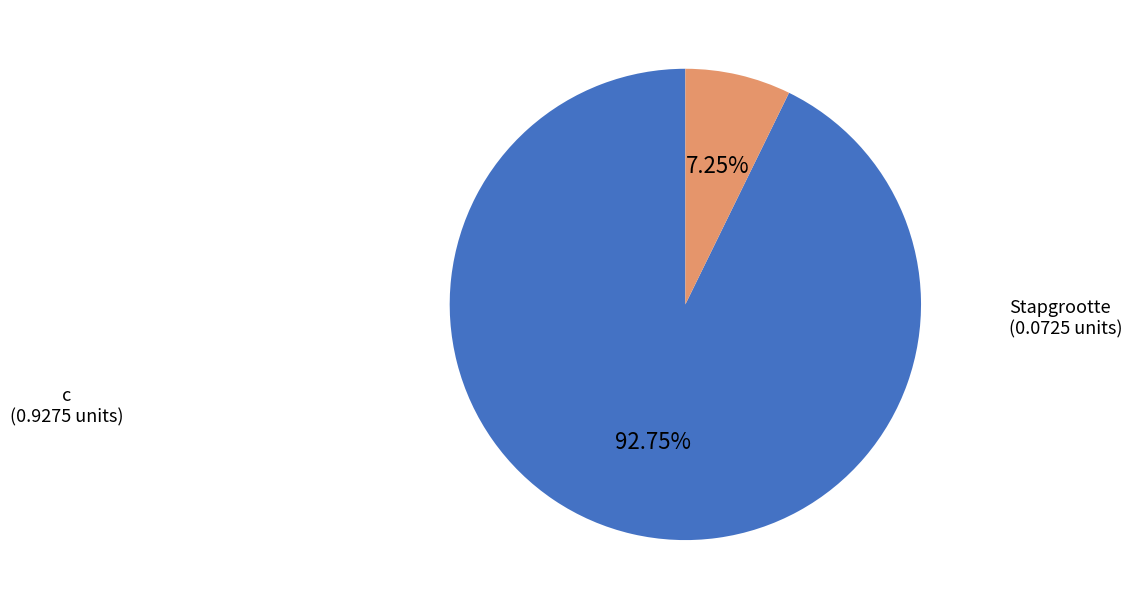

How many slices are in this pie chart?

2